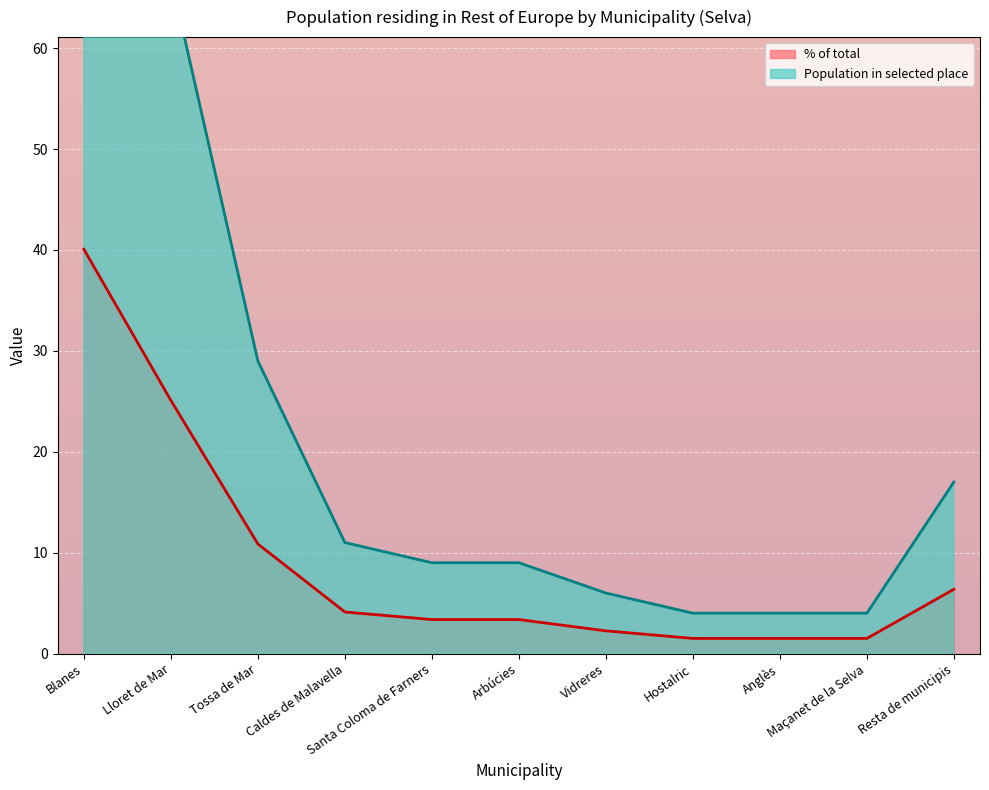

True or false: % of total has a value of 4.1 at Caldes de Malavella.

True